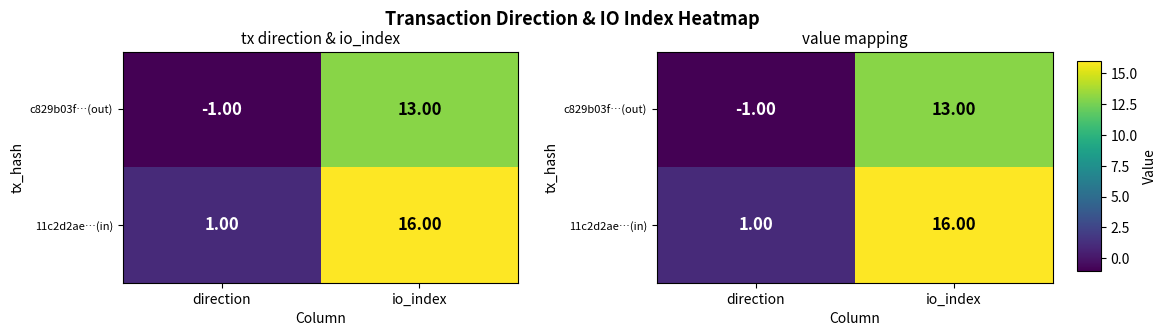

What is the lowest value of the c829b03f…(out) series?

-1